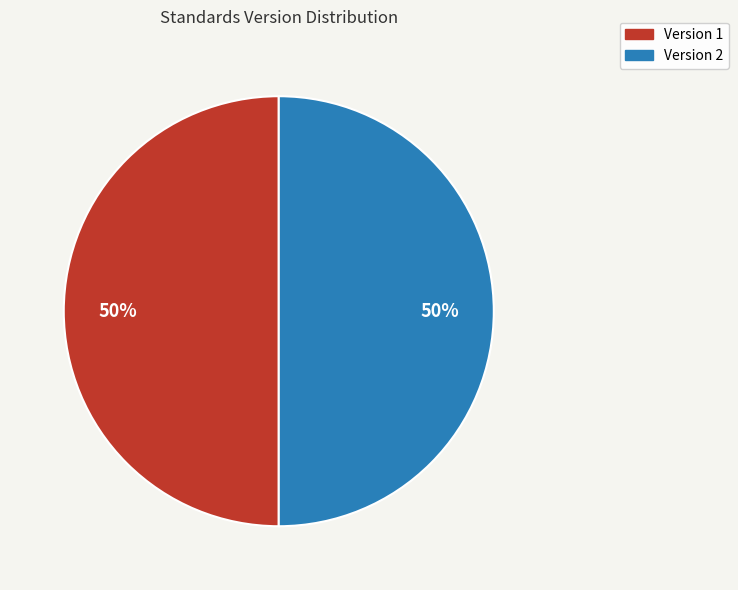

To the nearest percent, what is the average slice percentage?

50%